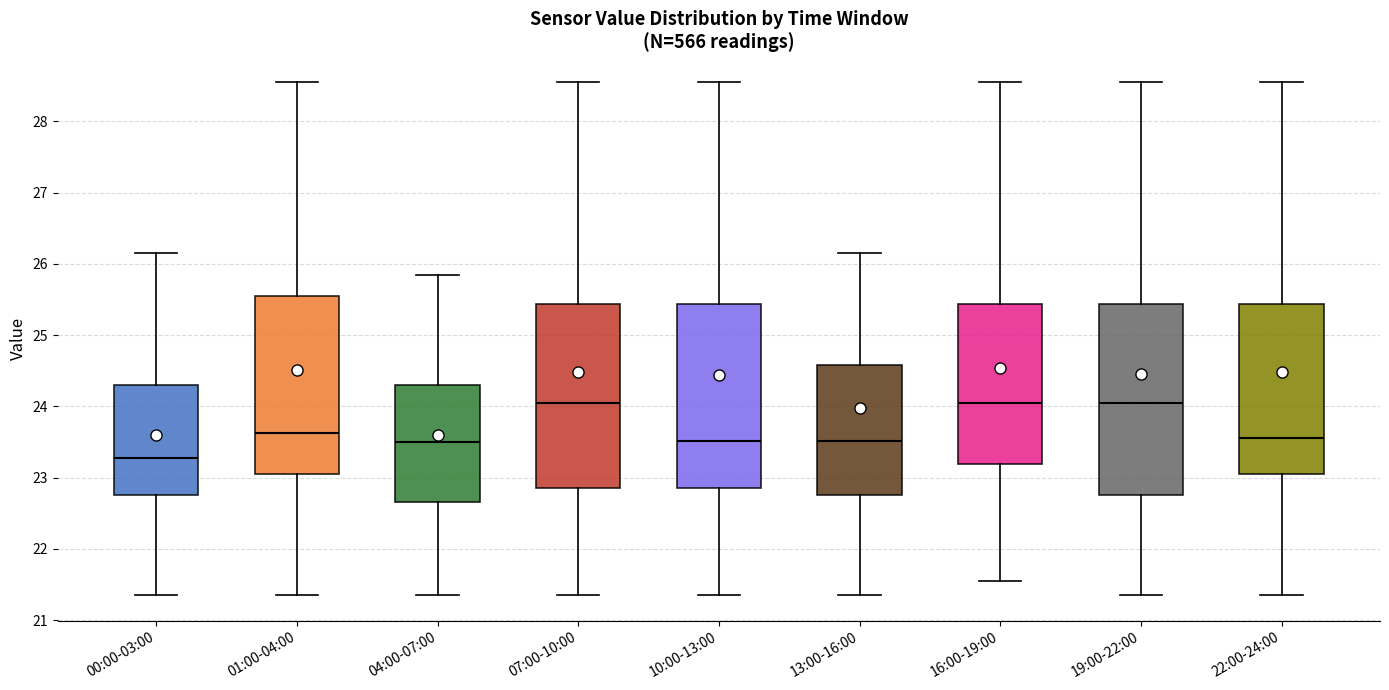

Where does the lower whisker of the box for 07:00-10:00 end on the y-axis? The values are not printed on the chart, so give them approximately, as read against the axis.

21.4